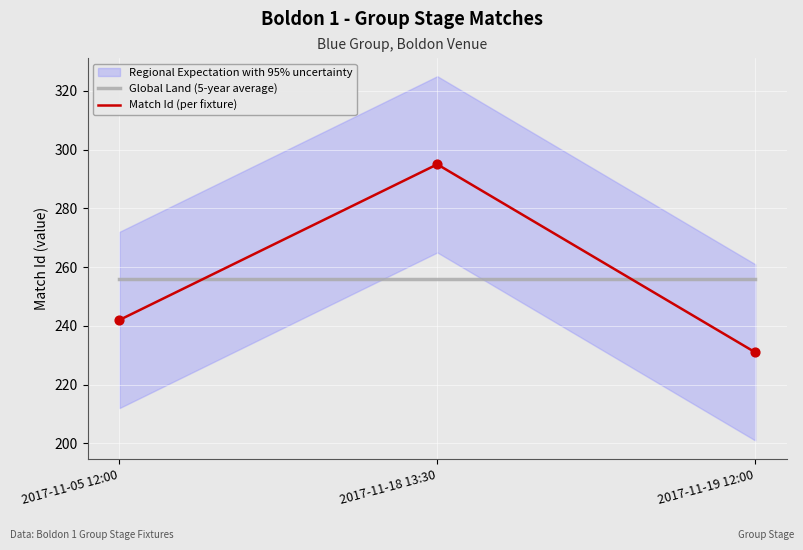

Which series has the widest spread of Y values?

Match Id (per fixture)